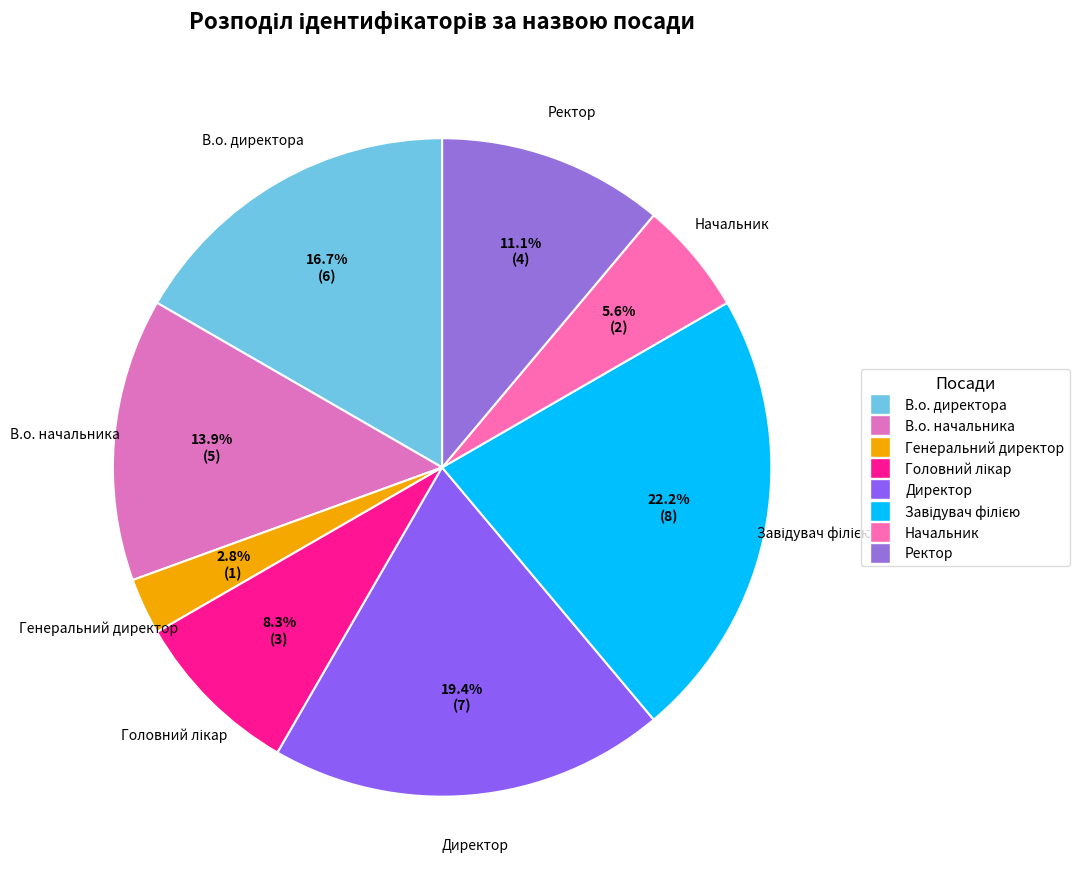

To the nearest percent, what percentage of the pie is Генеральний директор?

3%